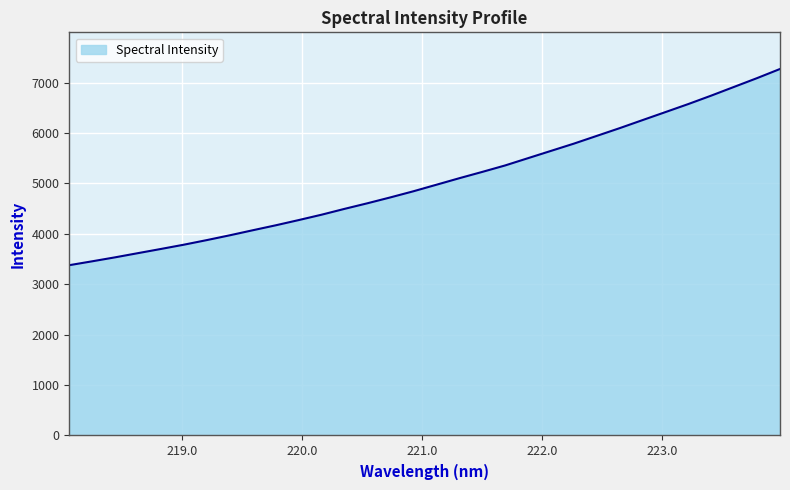

What is the maximum value shown in the chart?

7268.1